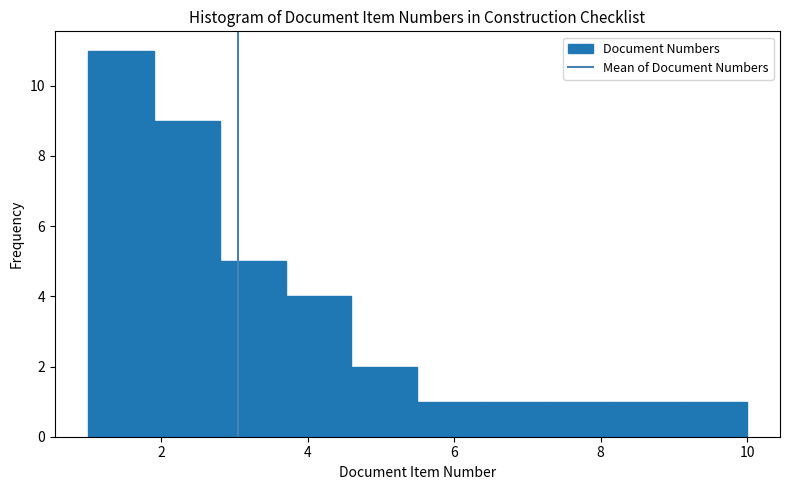

Which range on the x-axis has the tallest bar?

1.0 to 1.9